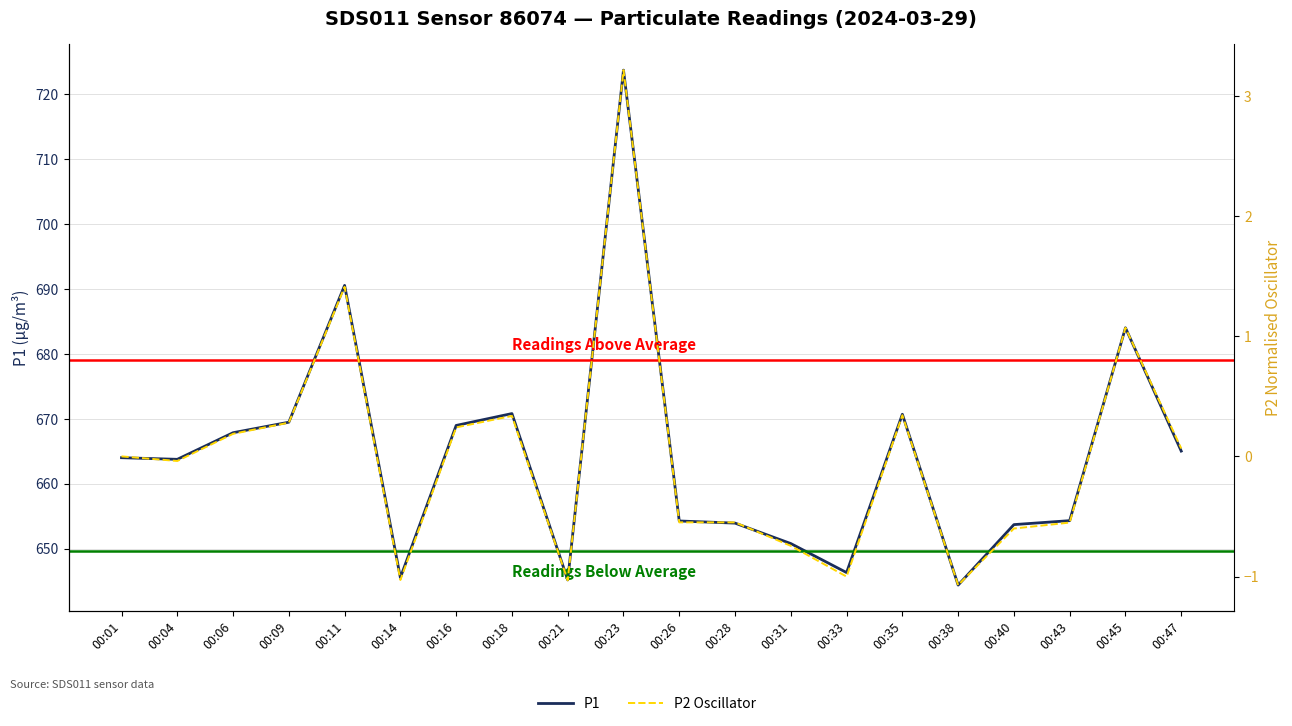

What is the approximate value of P2 Oscillator at 00:09?

0.3